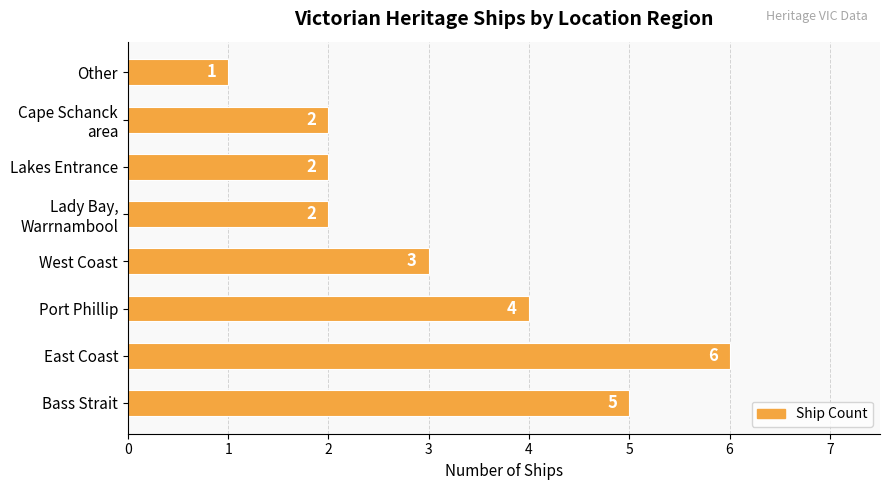

What is the minimum value shown in the chart?

1